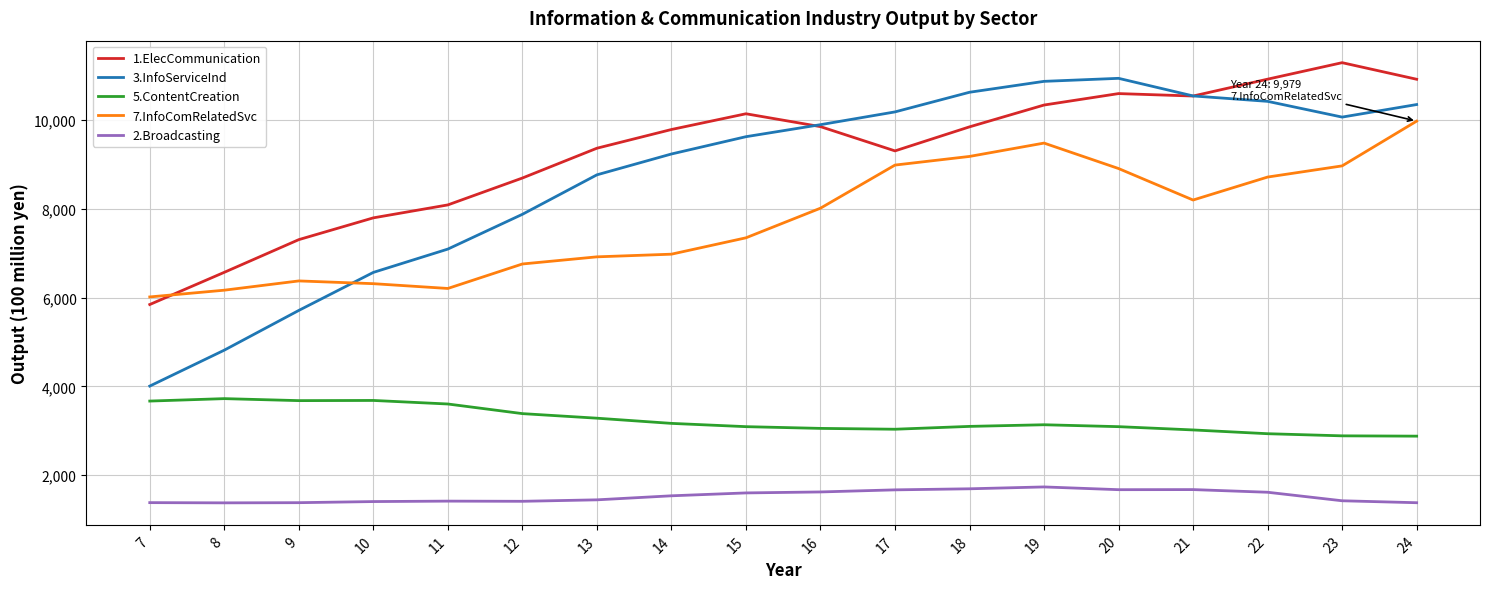

What is the lowest value of the 5.ContentCreation series?

2876